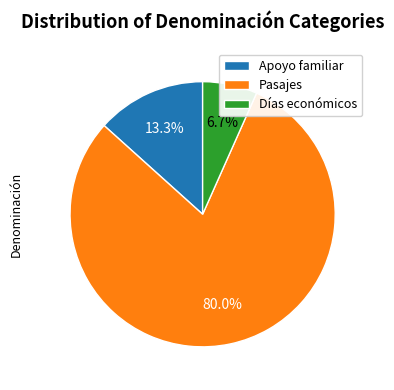

Is there any slice that represents more than half of the pie?

Yes